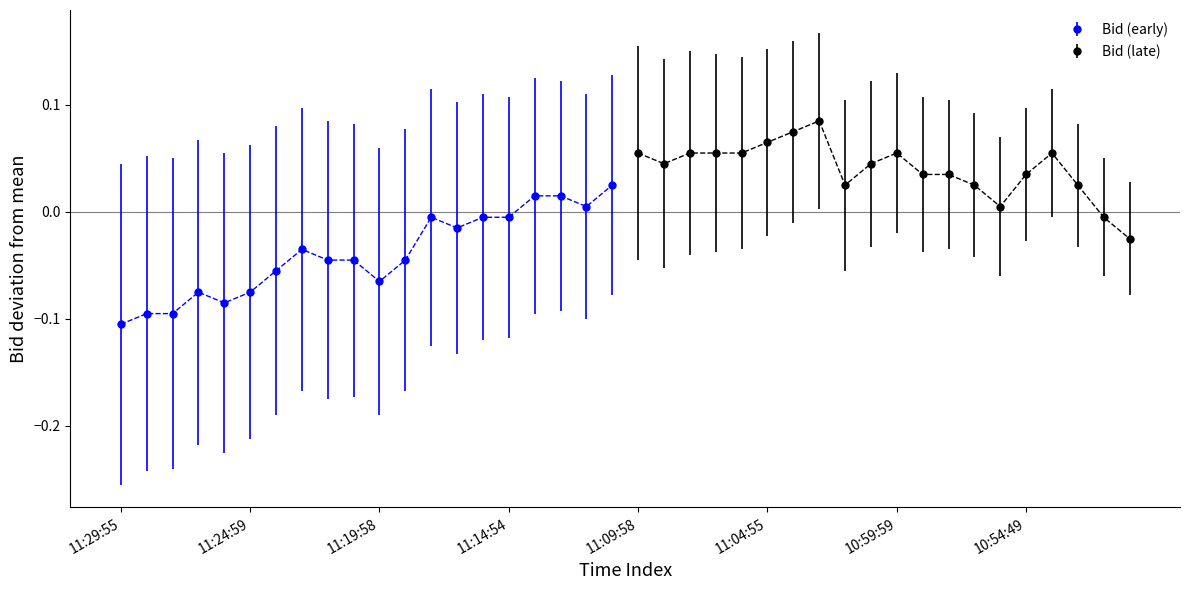

Which has a higher value, 11:18:54 or 10:52:55?

10:52:55